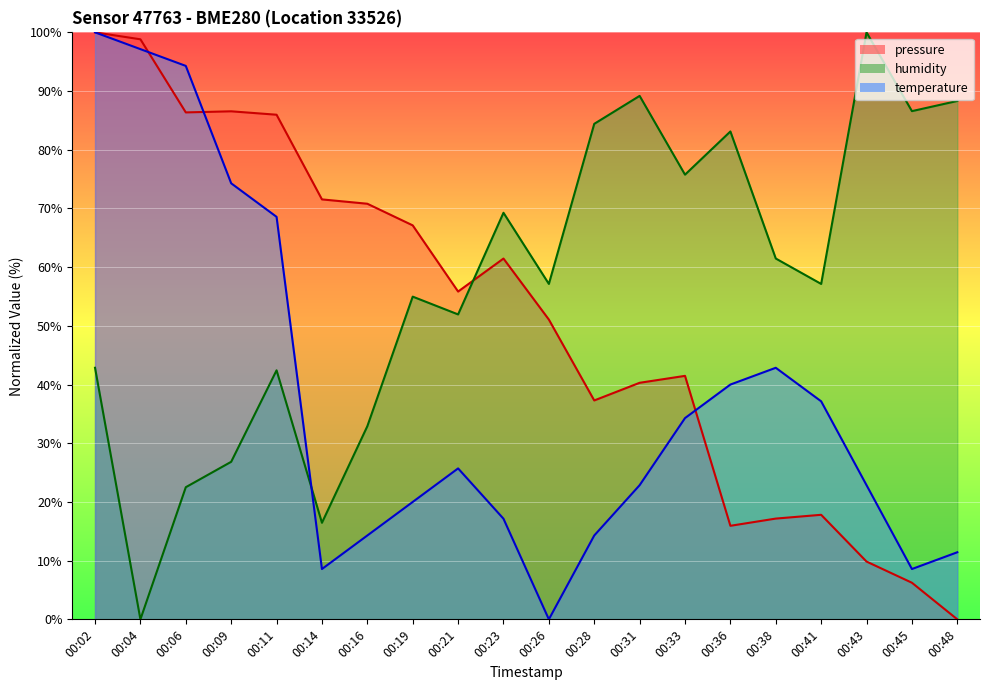

Which category has the highest value in the humidity series?

00:43